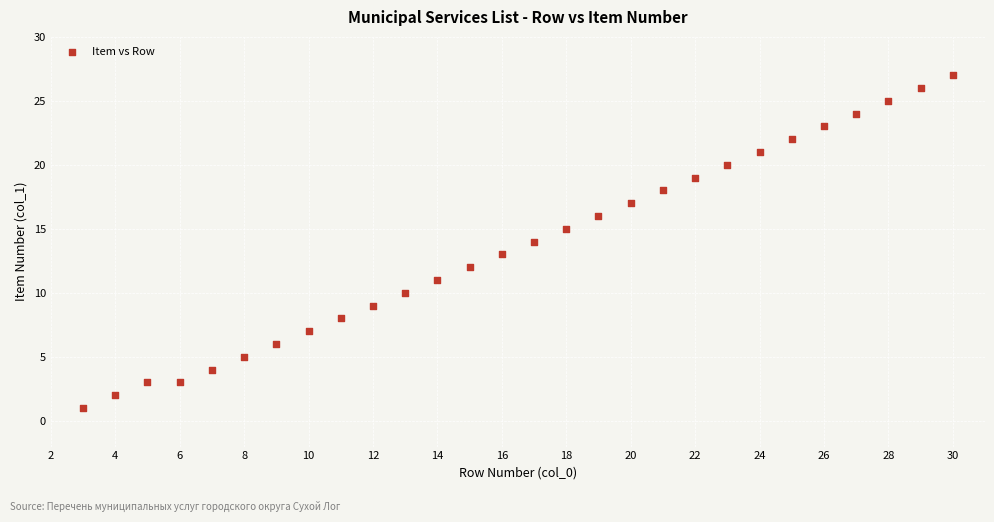

What is the range of X values (max minus min)?

27